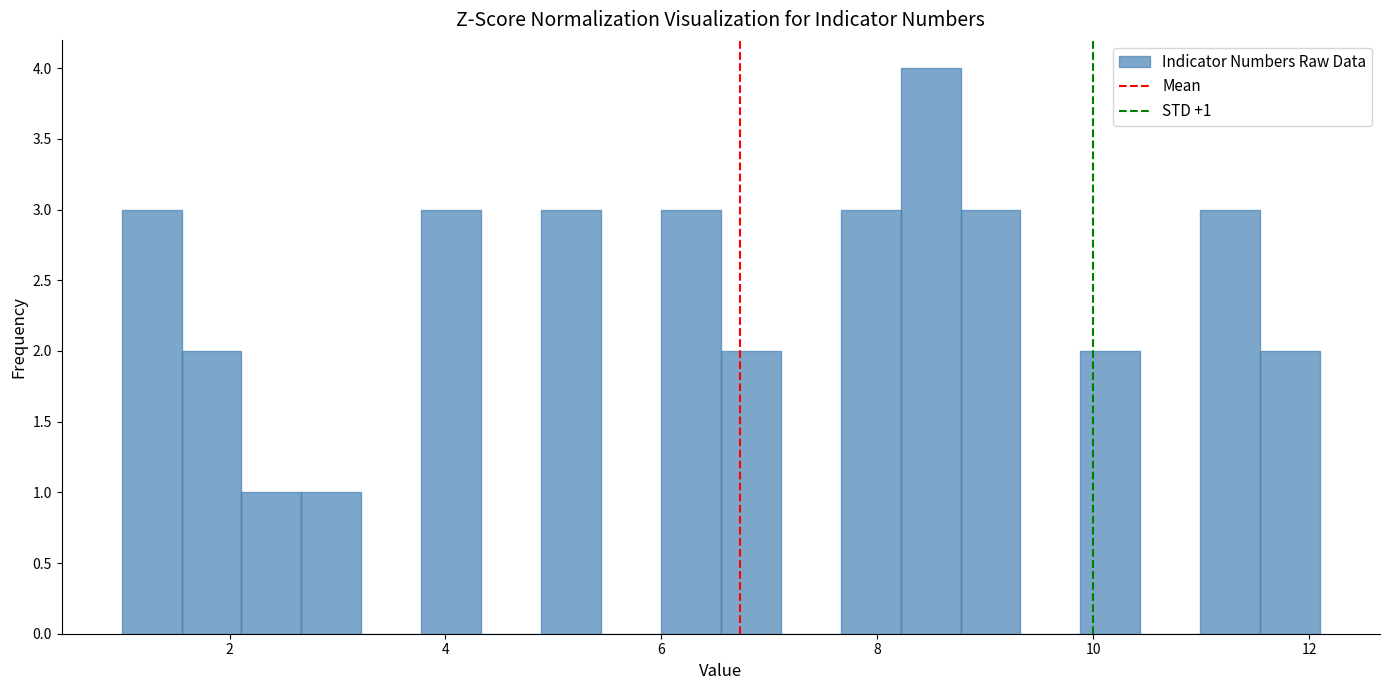

Around what value on the x-axis is the tallest bar? Give the approximate position of its centre, as read against the axis.

8.4